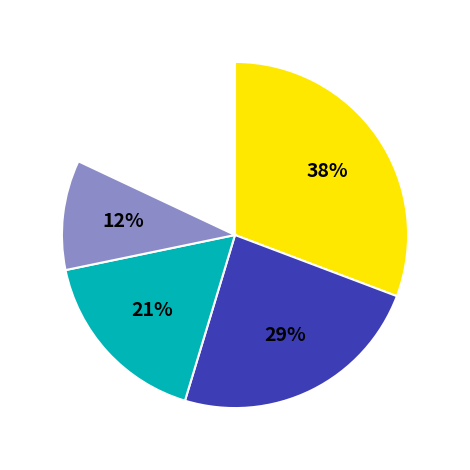

To the nearest percent, what portion does Est represent?

21%